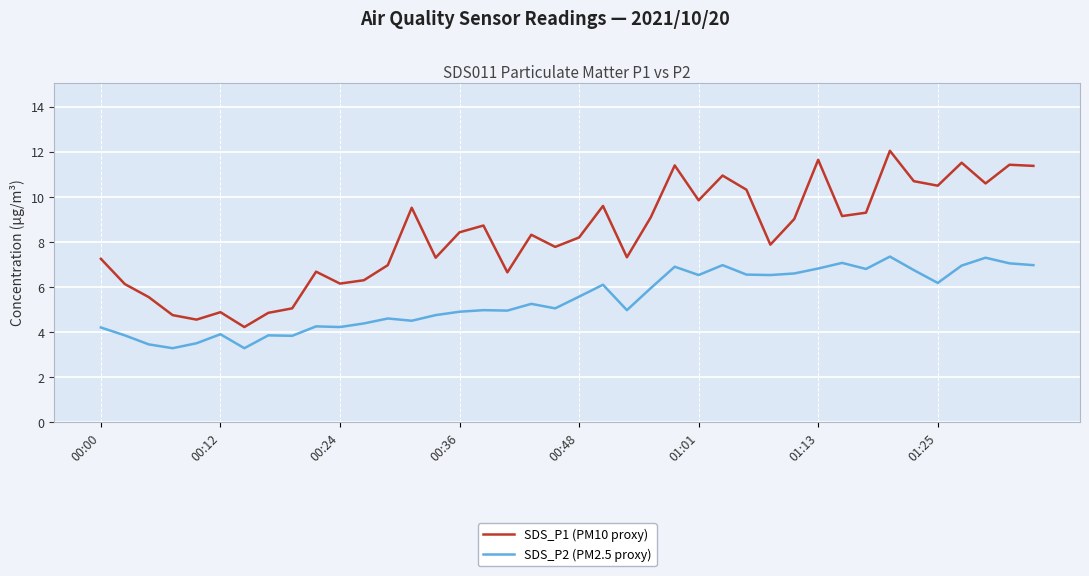

List the series in order of their peak value, lowest first.

SDS_P2 (PM2.5 proxy), SDS_P1 (PM10 proxy)